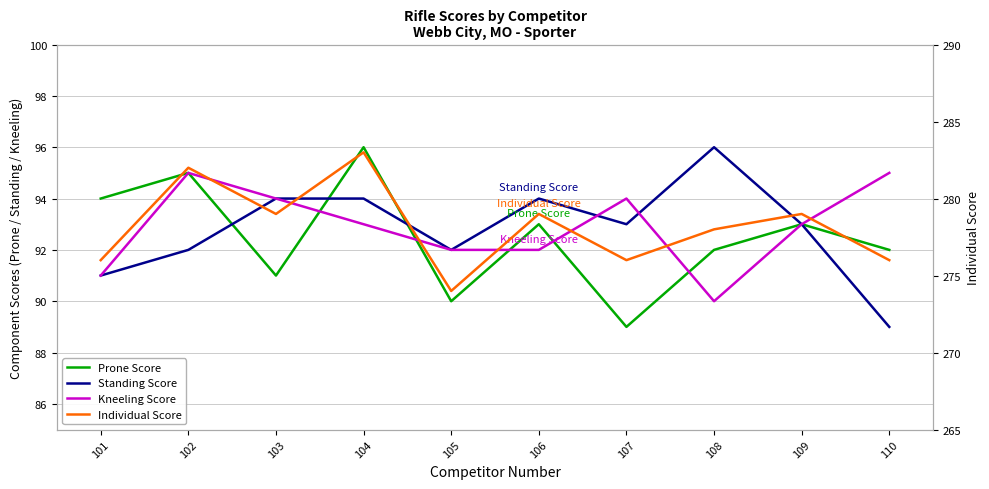

Which has a higher value, 109 or 108?

109